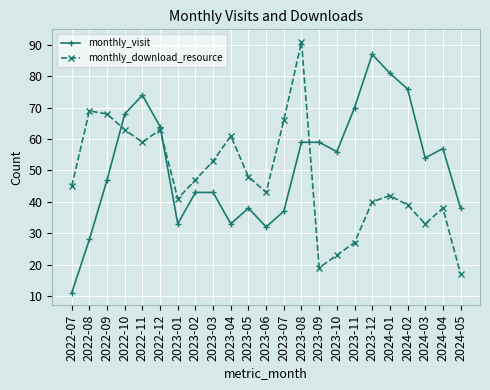

Does the chart display data point markers on the line(s)?

Yes